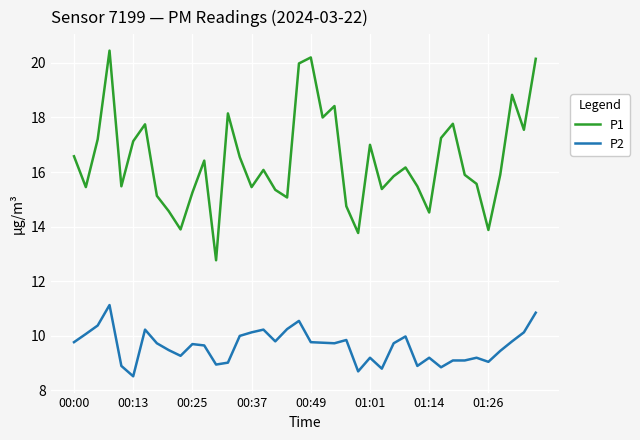

Which series has the widest spread of values?

P1